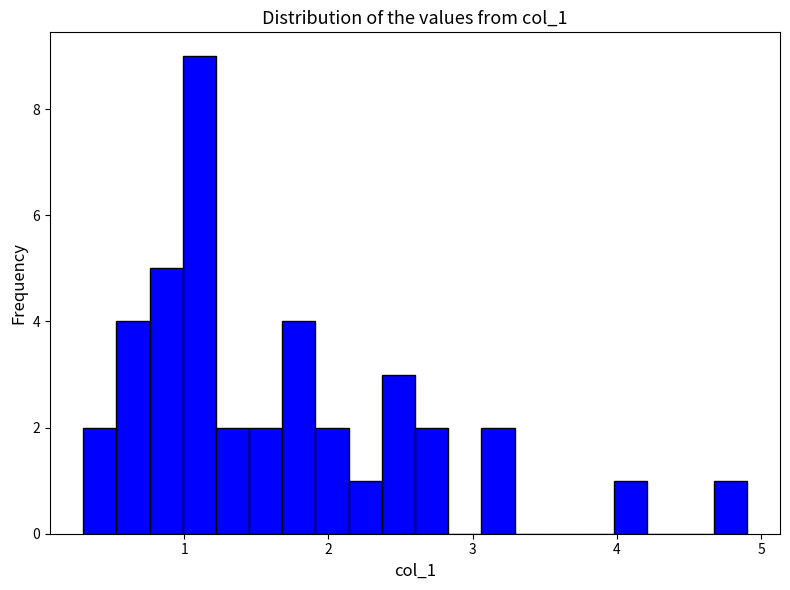

Around what value on the x-axis is the tallest bar? Give the approximate position of its centre, as read against the axis.

1.1